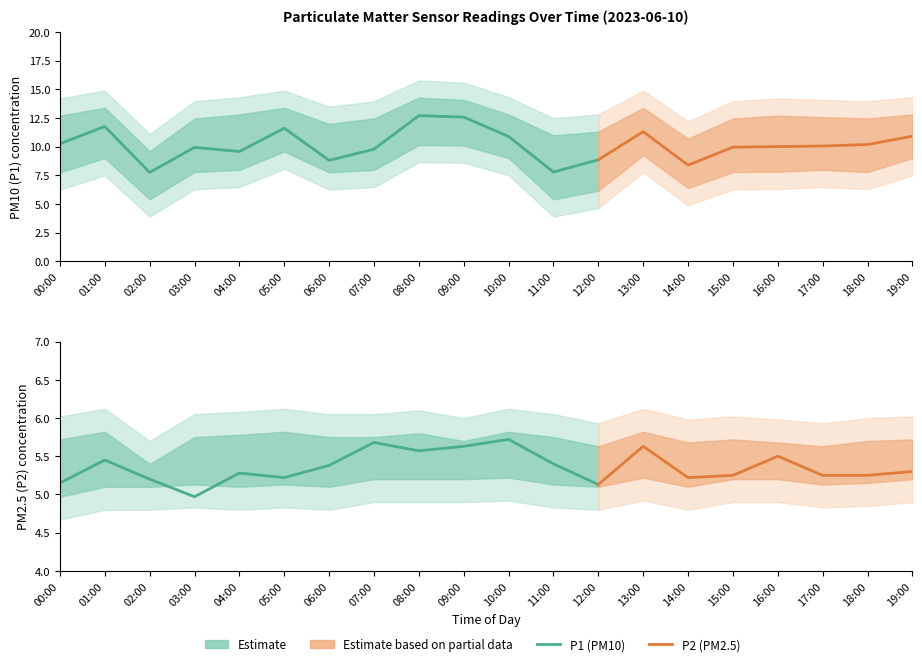

Between 04:00 and 17:00, which series saw the biggest shift?

P1